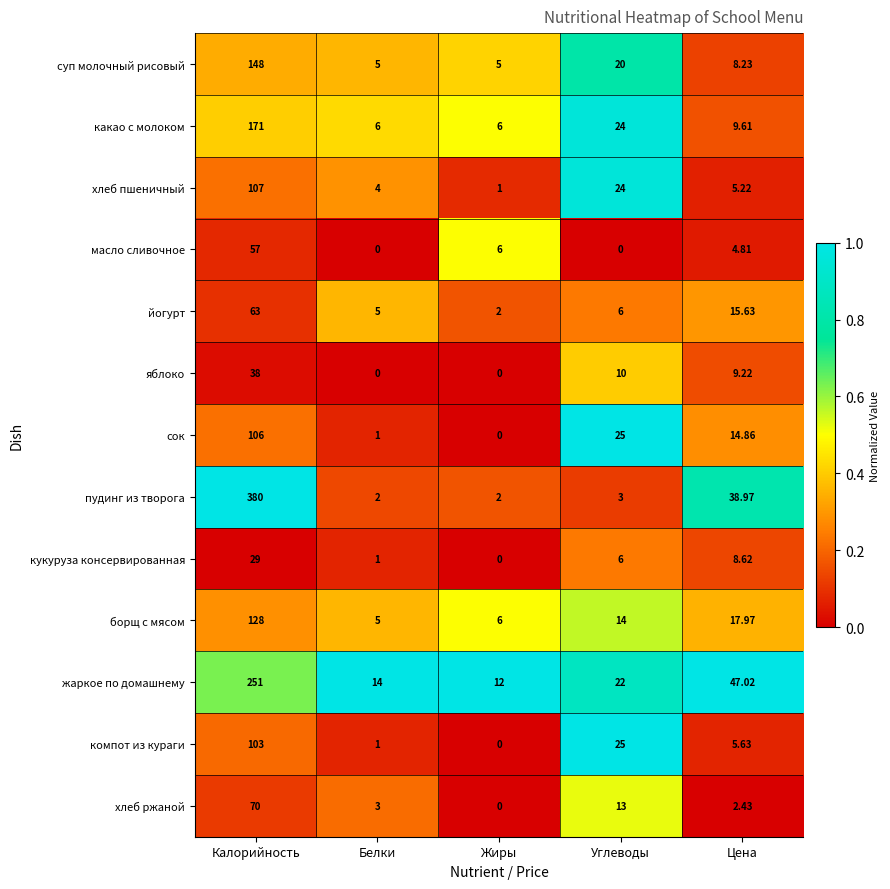

At which category does the chart reach its peak across all series?

Калорийность